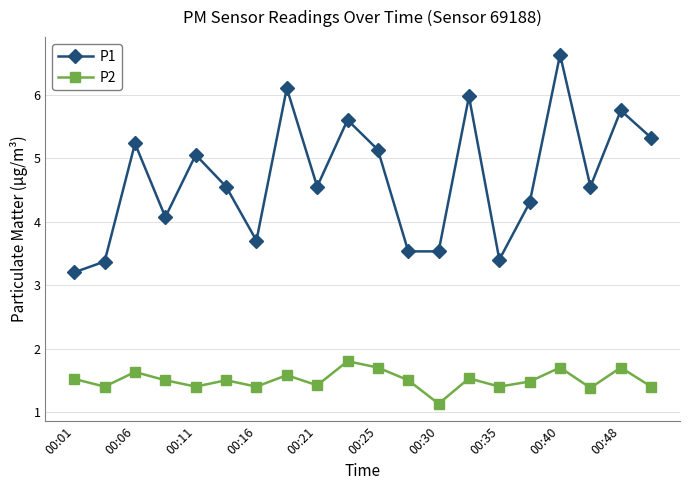

How many lines are shown in the chart?

2